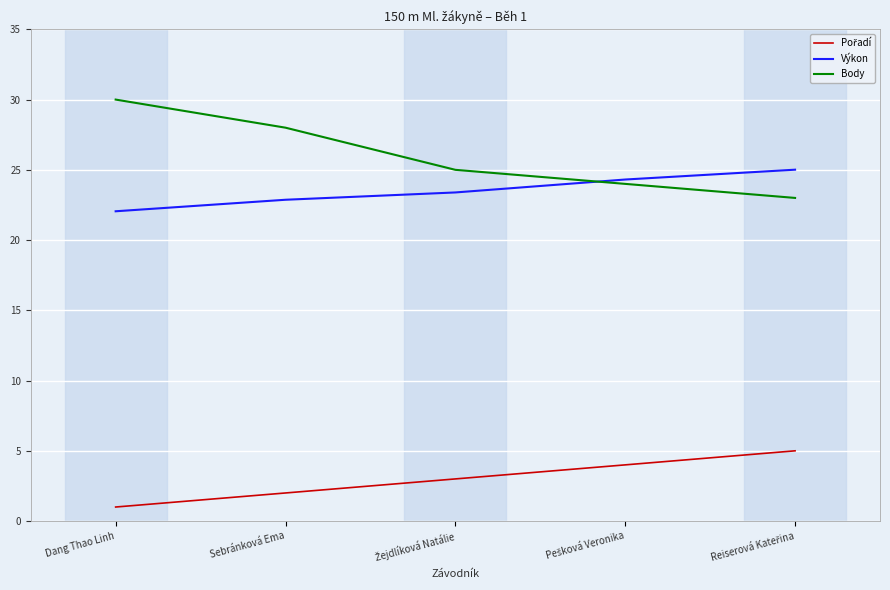

Which series has the widest spread of values?

Body